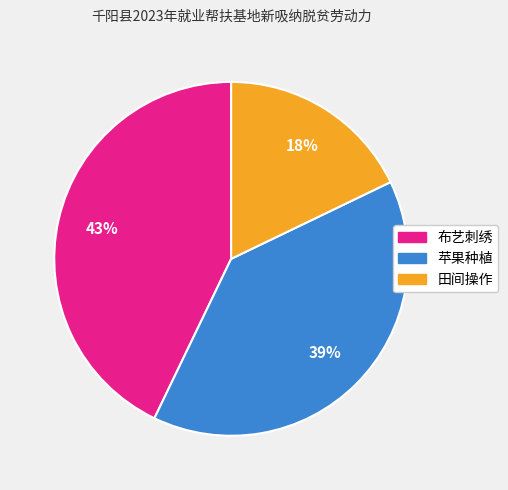

Does 布艺刺绣 account for over 50% of the chart?

No